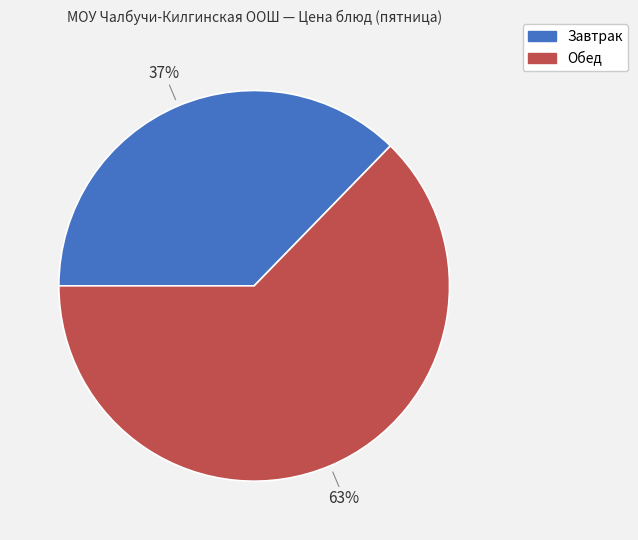

How many segments does this pie chart have?

2